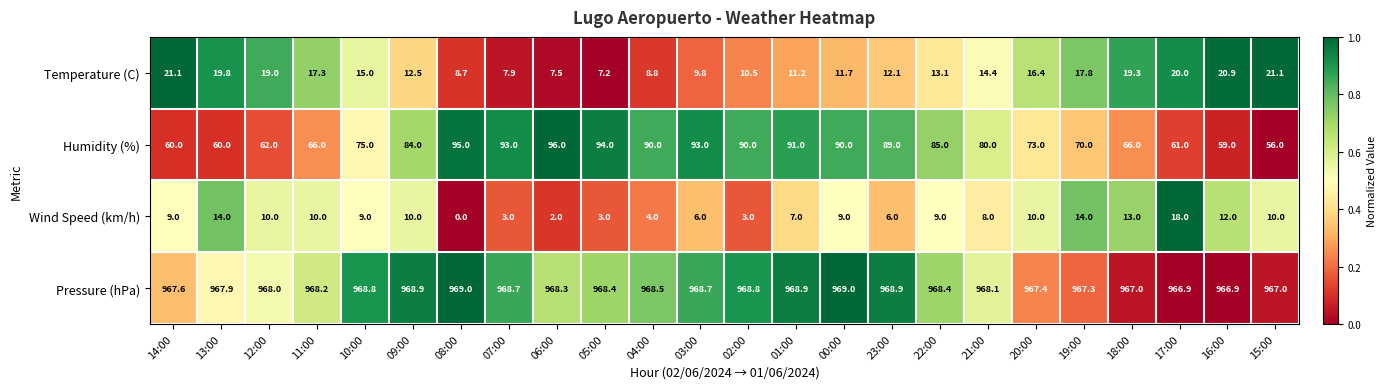

Rank the series at 02:00 from highest to lowest value.

Pressure (hPa), Humidity (%), Temperature (C), Wind Speed (km/h)